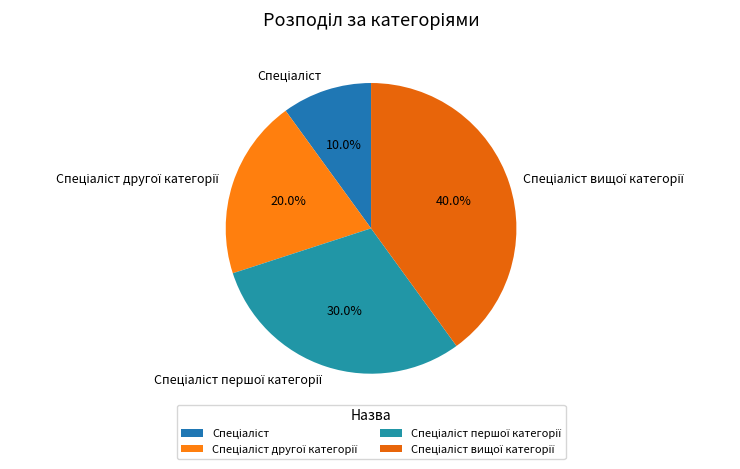

To the nearest percent, what is the average slice percentage?

25%